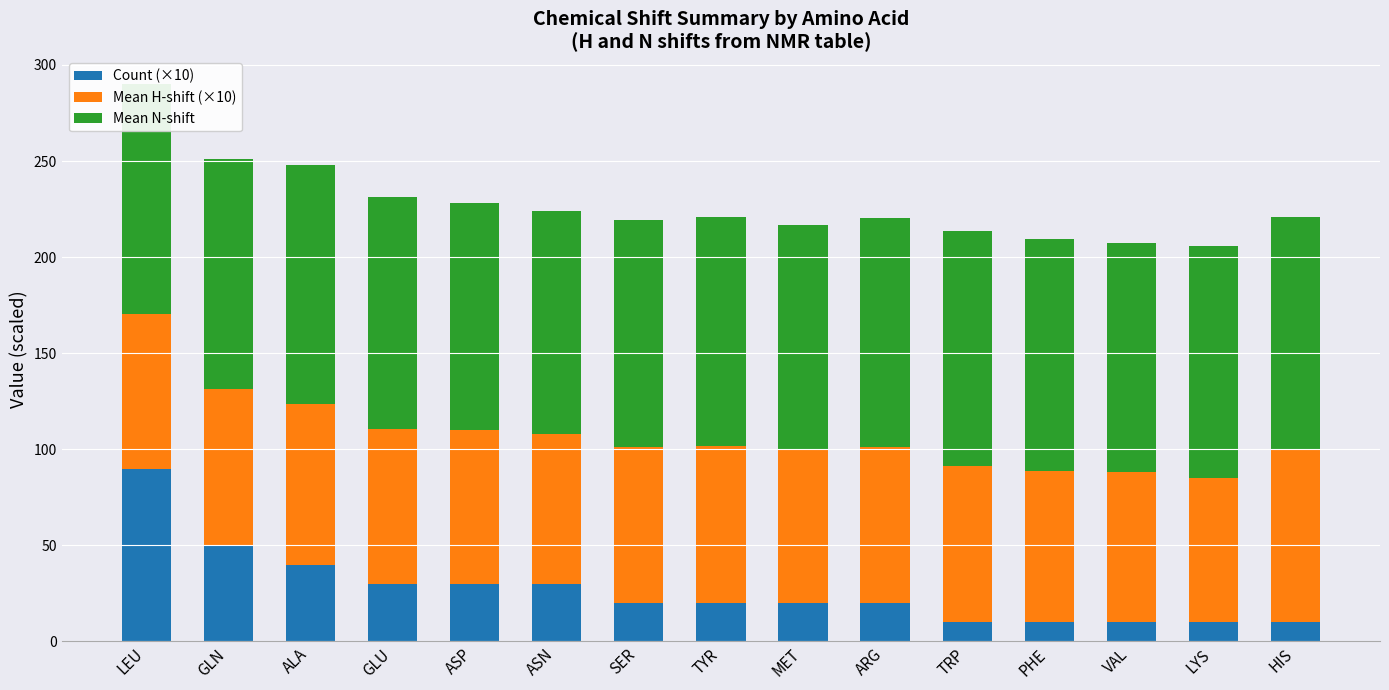

At which category is the sum across all series the highest?

LEU